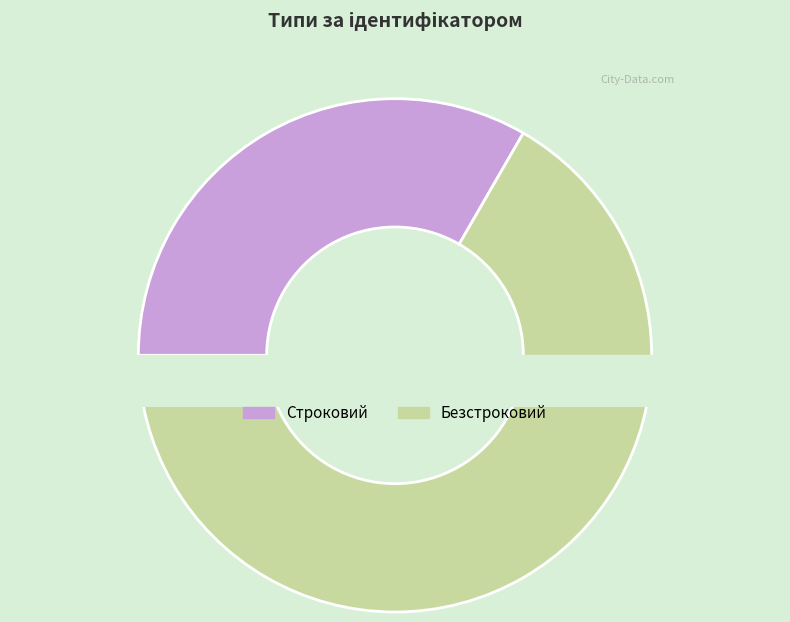

What is the ratio of the value at Строковий to the value at Безстроковий?

0.5